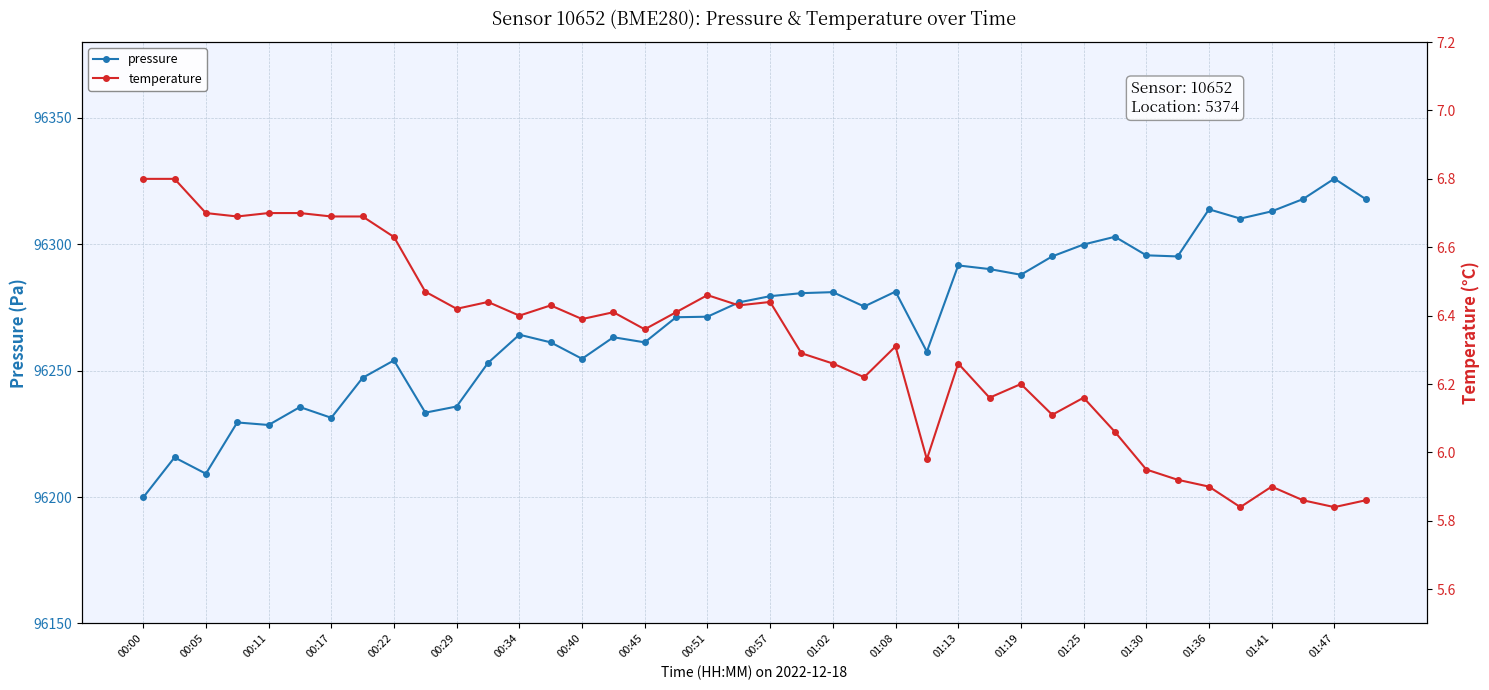

The pressure series shows 170961.2 at 00:45. True or false?

False